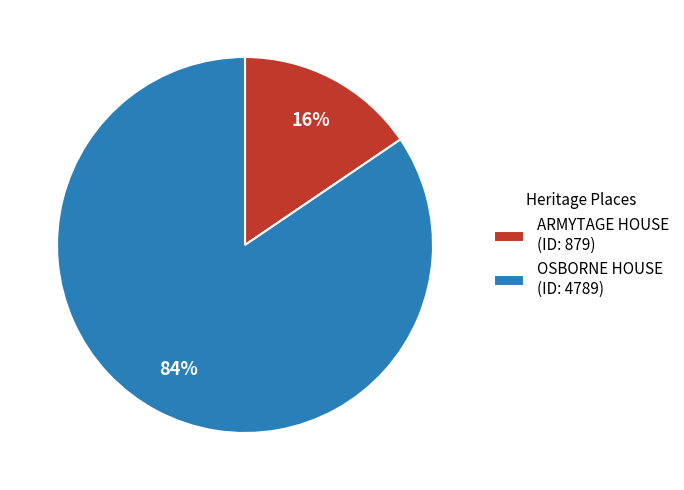

To the nearest percent, what is the average slice percentage?

50%